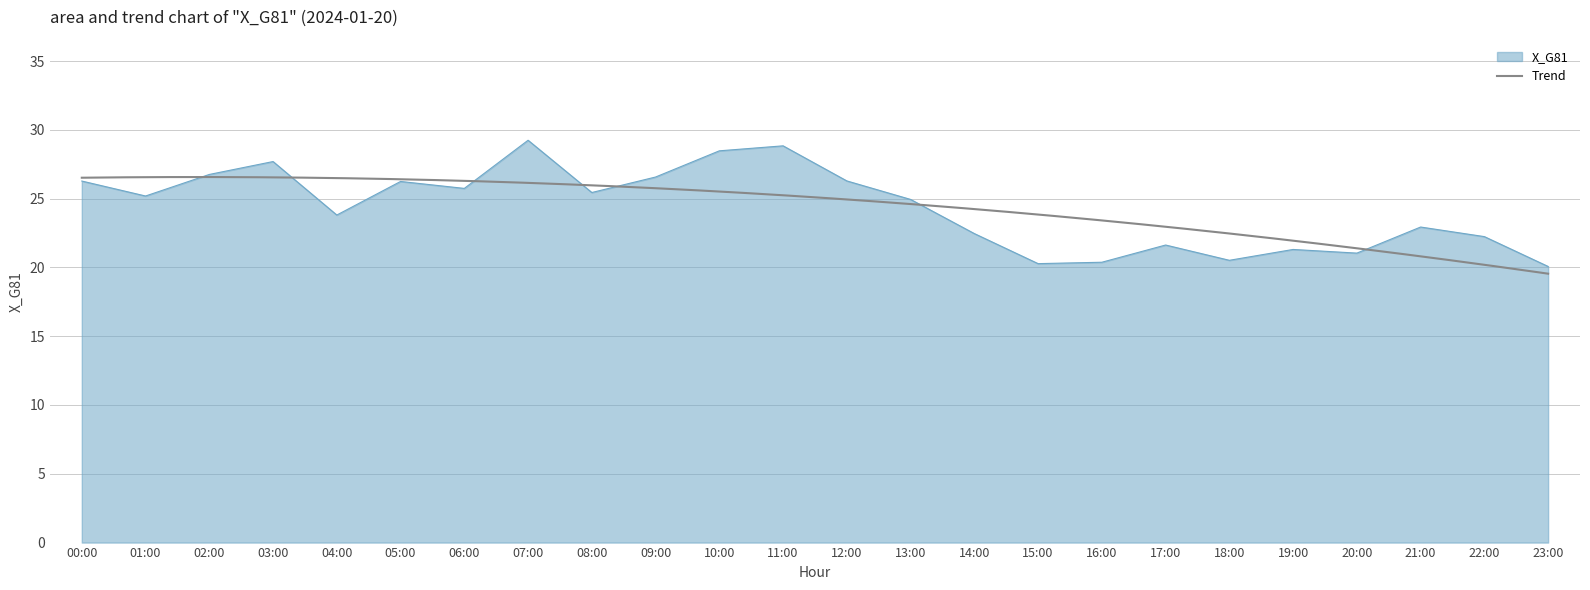

What is the value of the 9th point from the left?

25.4